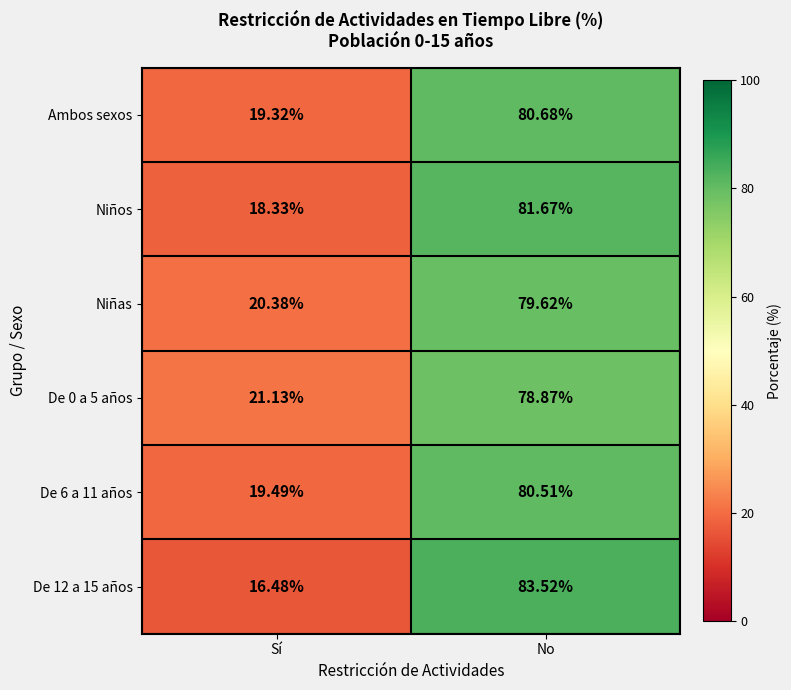

Is the value of De 12 a 15 años at Sí greater than the value of Niñas at Sí?

No